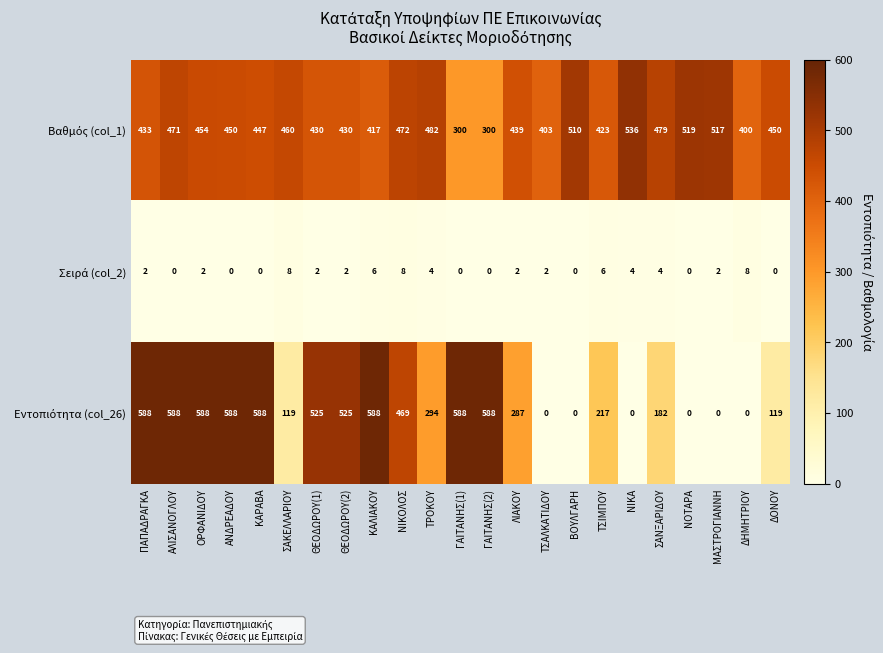

What is the total value across all series at ΘΕΟΔΩΡΟΥ(2)?

957